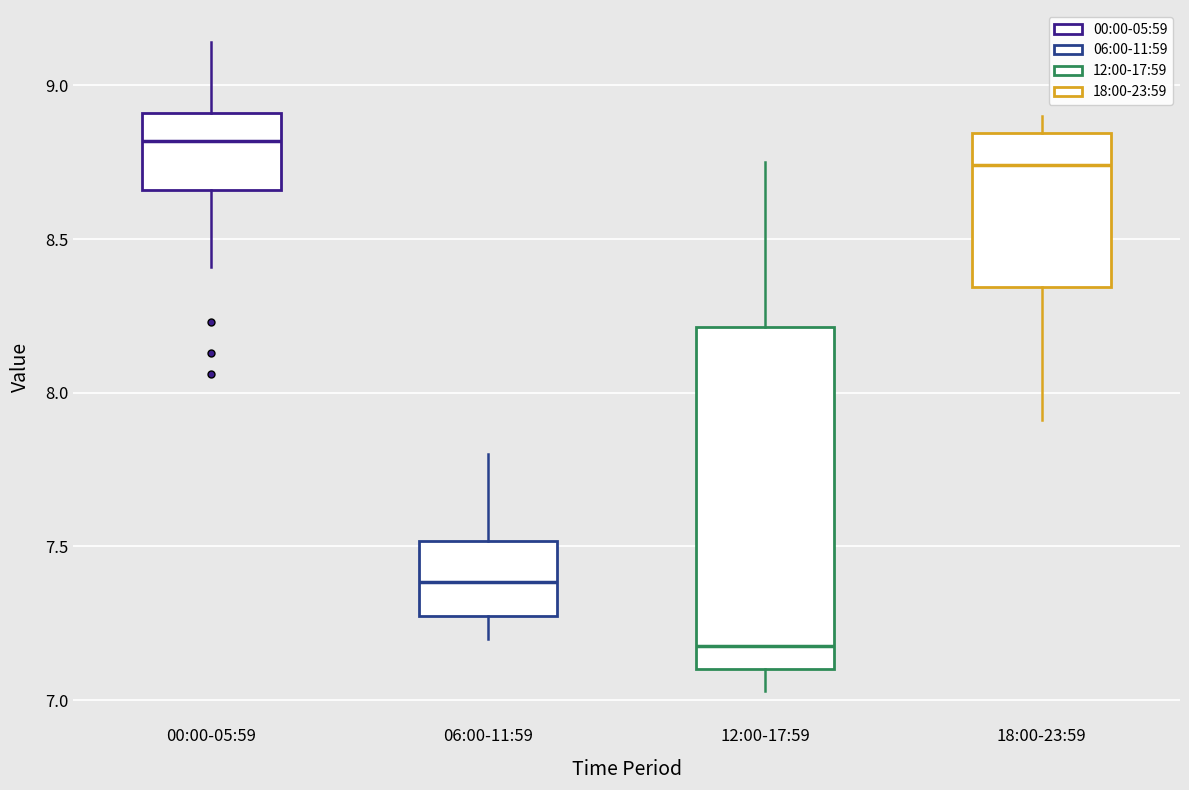

Where does the median line of the box for 06:00-11:59 sit on the y-axis? The values are not printed on the chart, so give them approximately, as read against the axis.

7.40